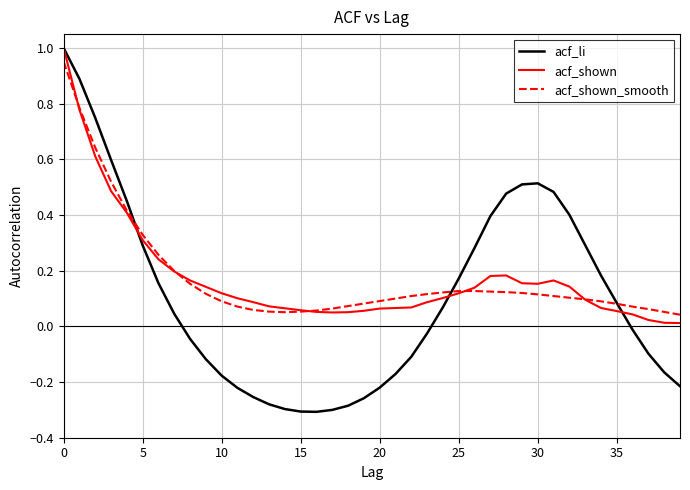

Which series has the widest spread of values?

acf_li